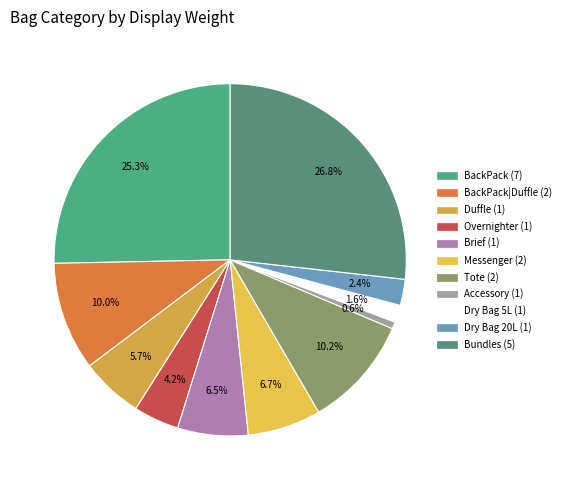

How many segments does this pie chart have?

11